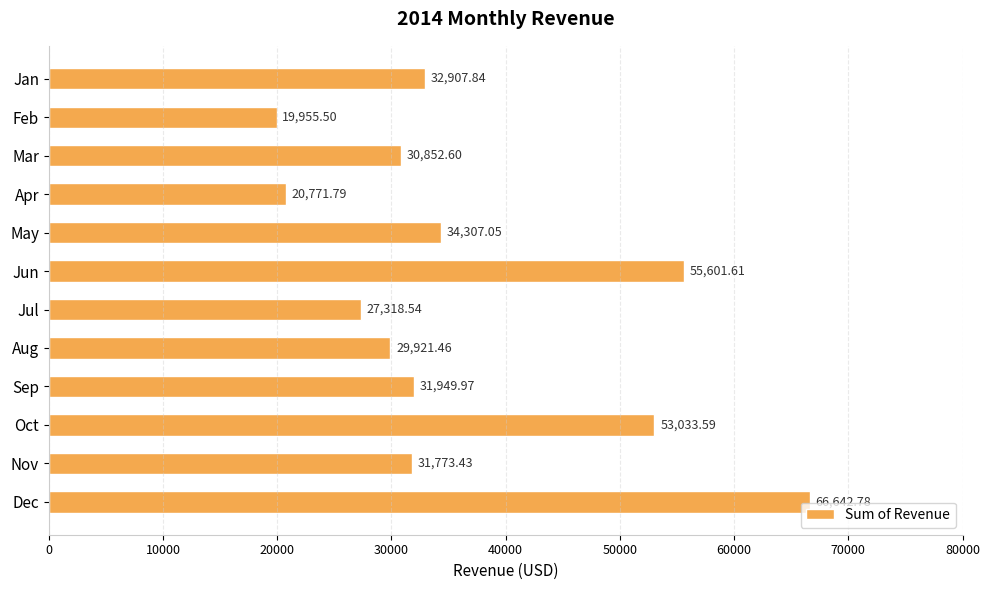

Which category has the highest value across all series?

Dec